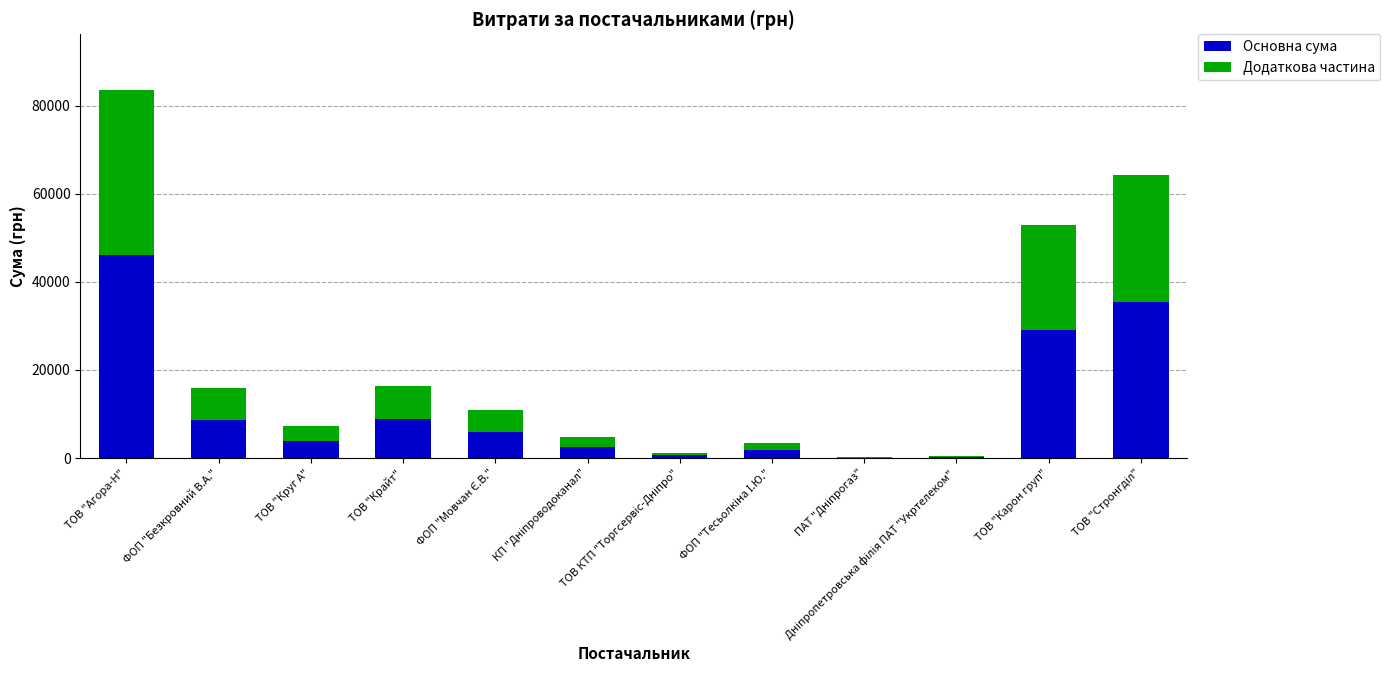

What is the total value across all series at ТОВ "Круг А"?

7185.4